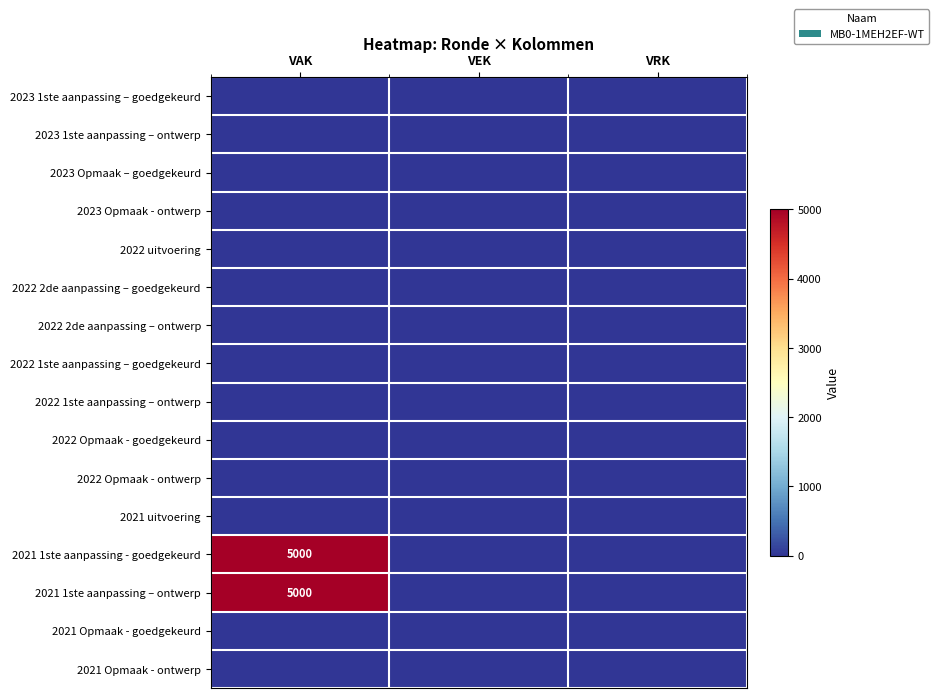

How many series are shown in this chart?

16